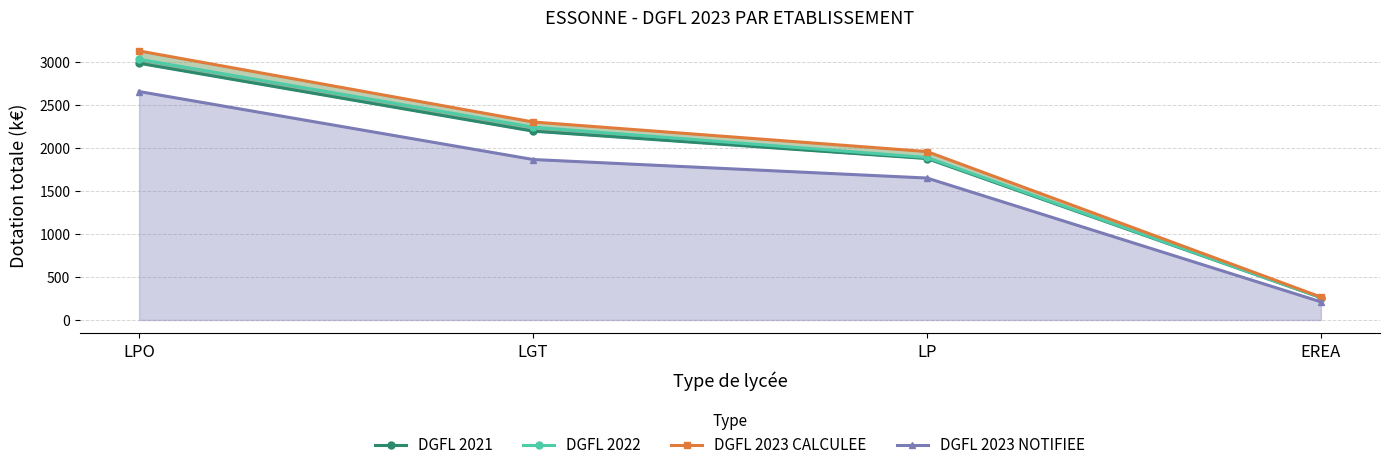

Is it true that DGFL 2021 equals 2896.8 at LGT?

False